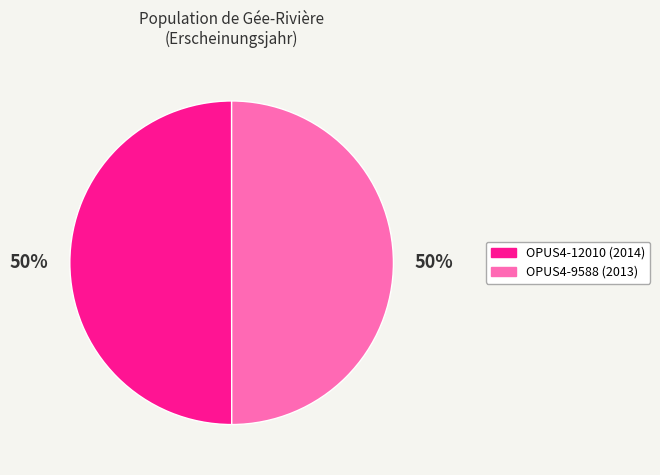

Approximately how many times larger is the value at OPUS4-12010 compared to OPUS4-9588?

1.0